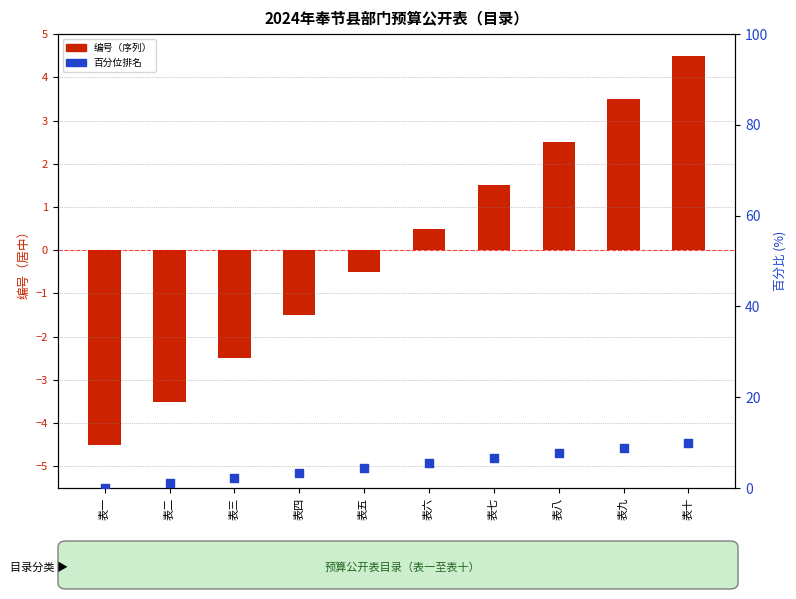

Which series contains the highest Y value?

百分位排名